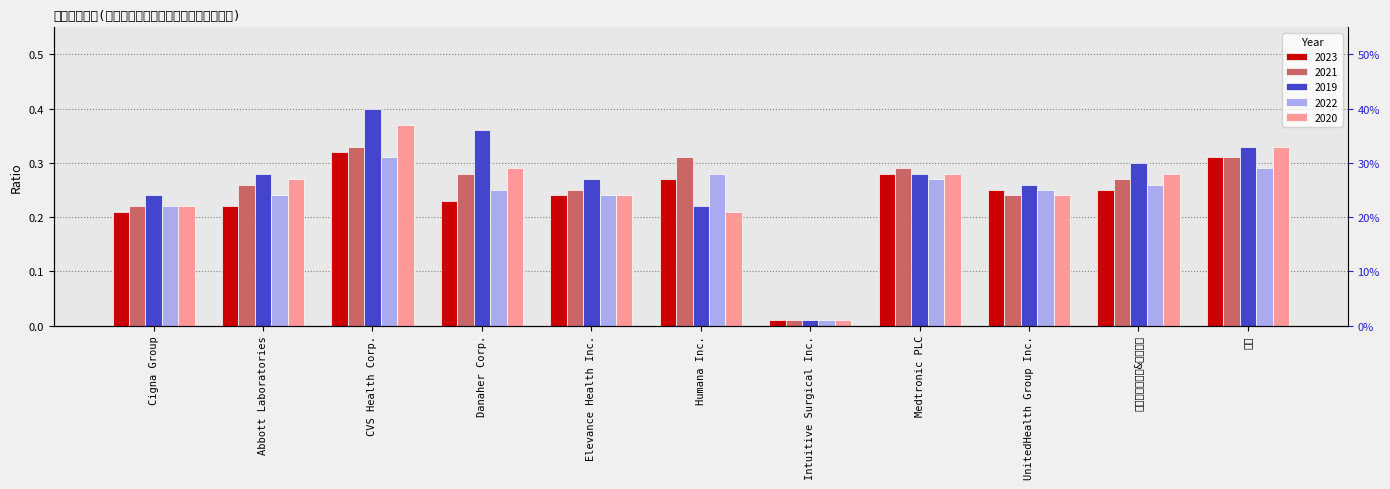

Which series has the largest total across all categories?

2019